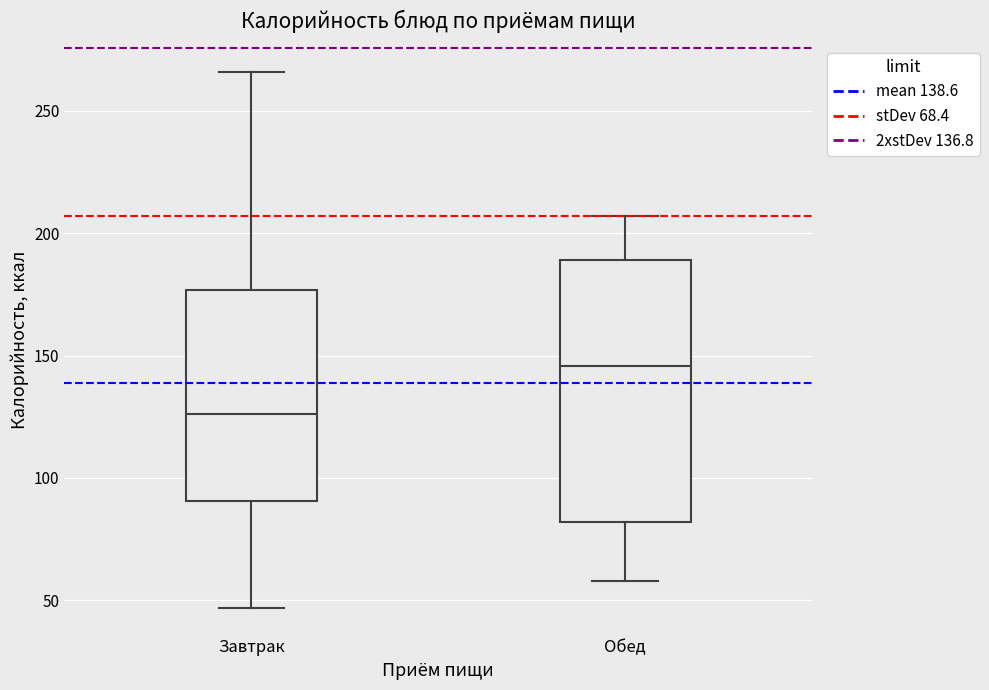

Which box is the tallest, from its lower edge to its upper edge?

Обед